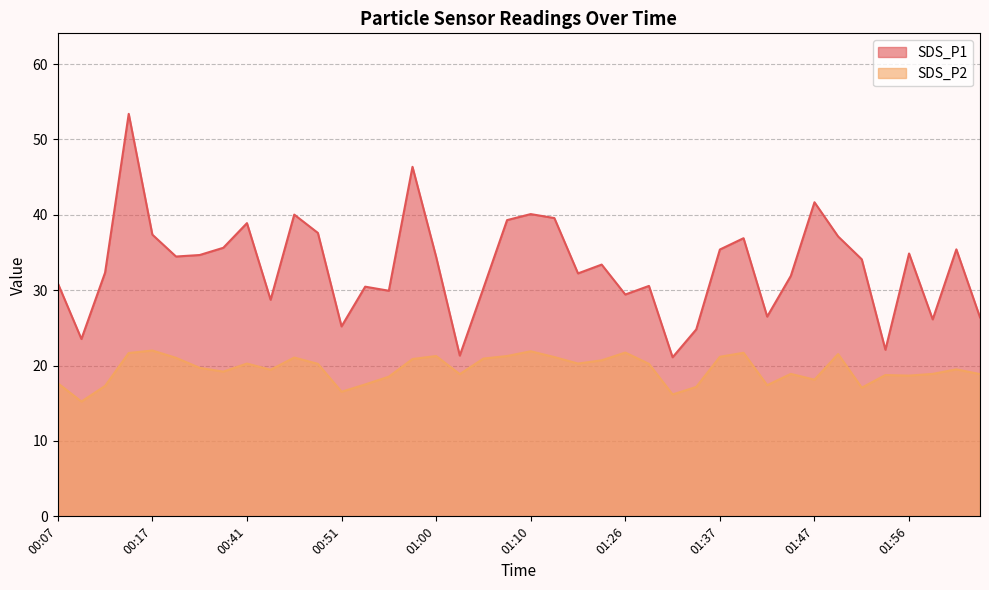

List the series in order of their overall mean, lowest first.

SDS_P2, SDS_P1